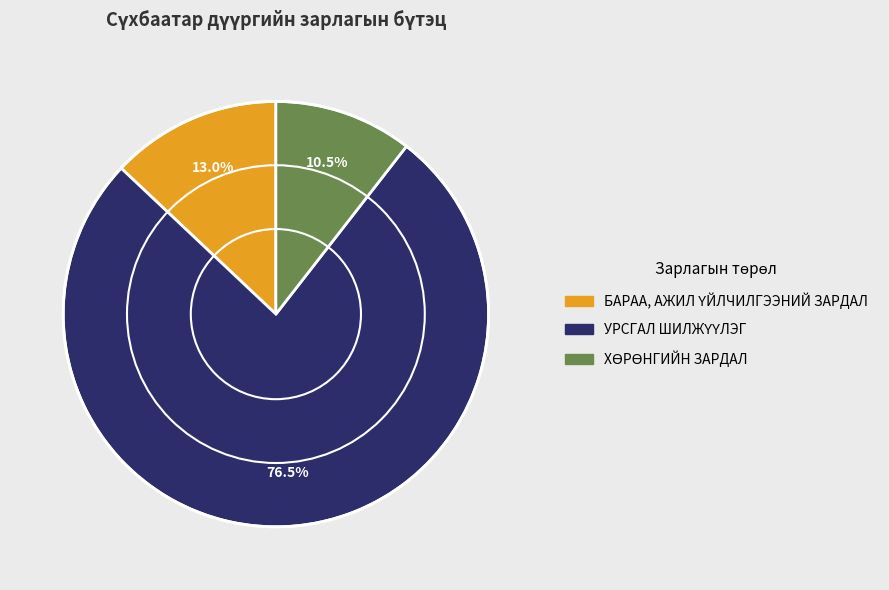

Does any single category account for the majority?

Yes